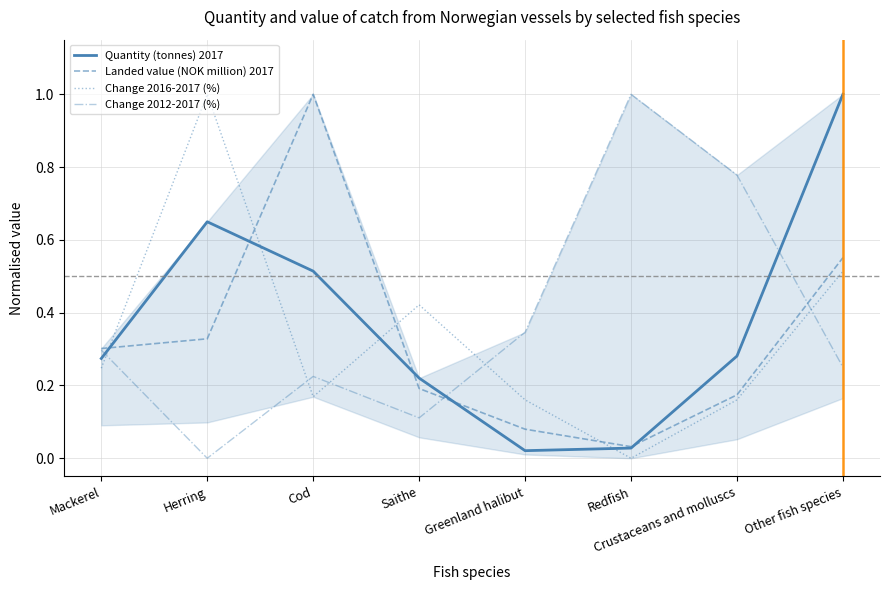

The Change 2012-2017 (%) series shows 0.4 at Crustaceans and molluscs. True or false?

False